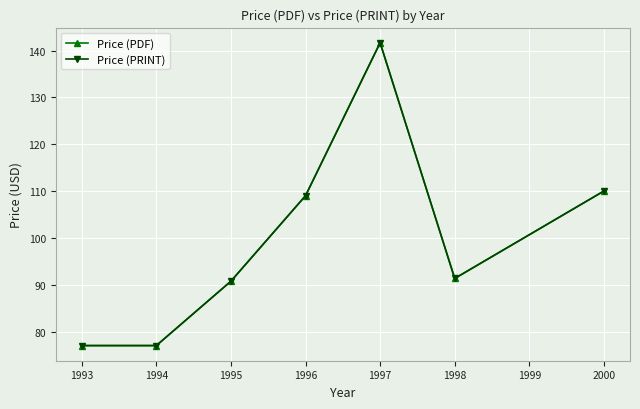

Is this an area chart (filled region under the line)?

No